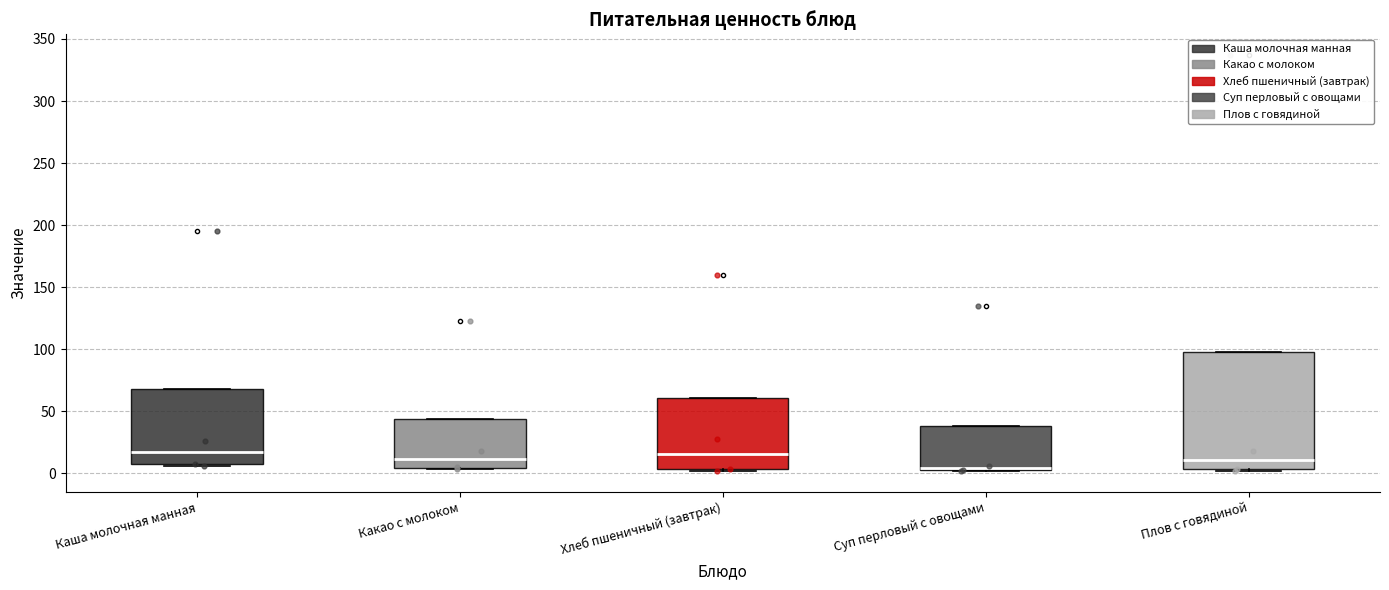

Where does the median line of the box for Хлеб пшеничный (завтрак) sit on the y-axis? The values are not printed on the chart, so give them approximately, as read against the axis.

15